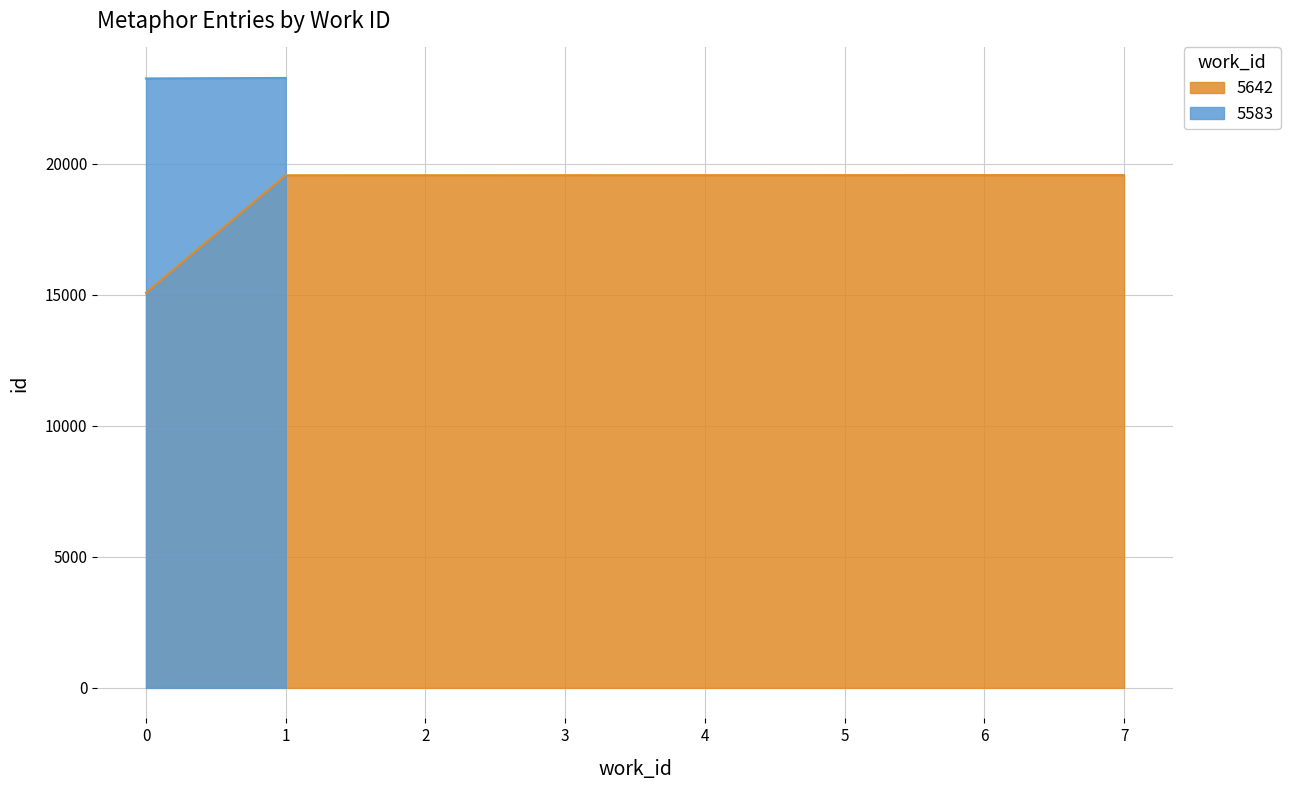

The 5642 series shows 6875 at 0. True or false?

False